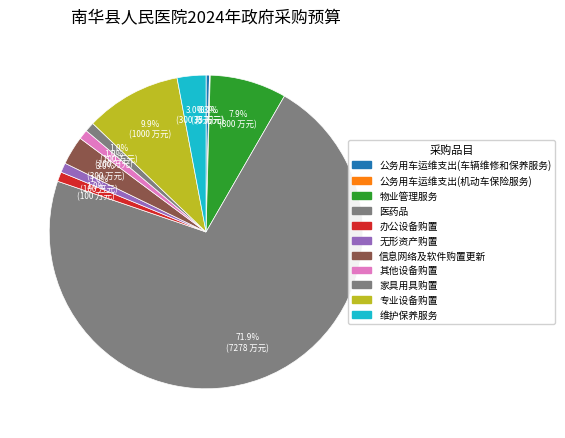

Which has a higher value, 医药品 or 公务用车运维支出(车辆维修和保养服务)?

医药品